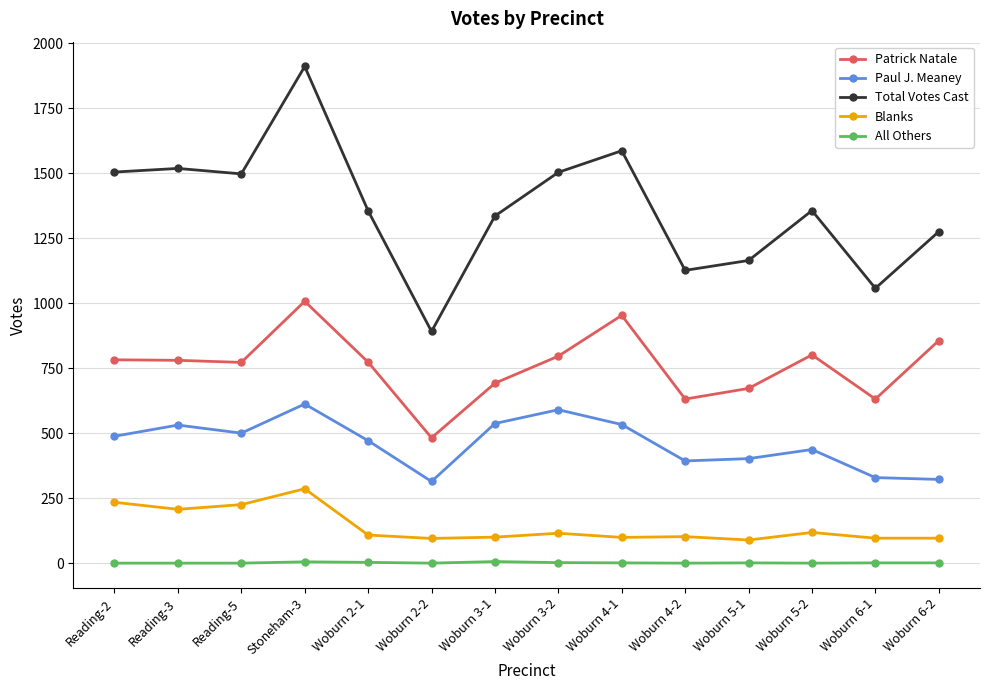

True or false: Patrick Natale has more than 0 points higher than both neighbors.

True